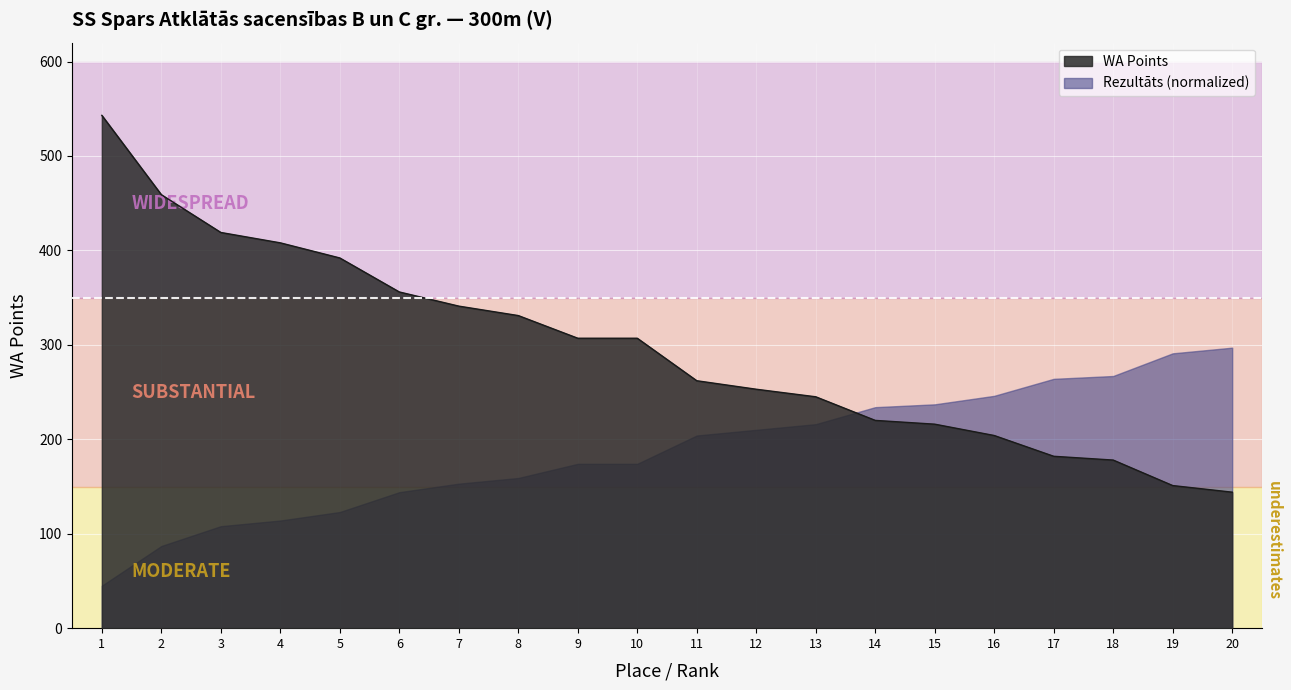

True or false: the data shows 459 at 2.

True